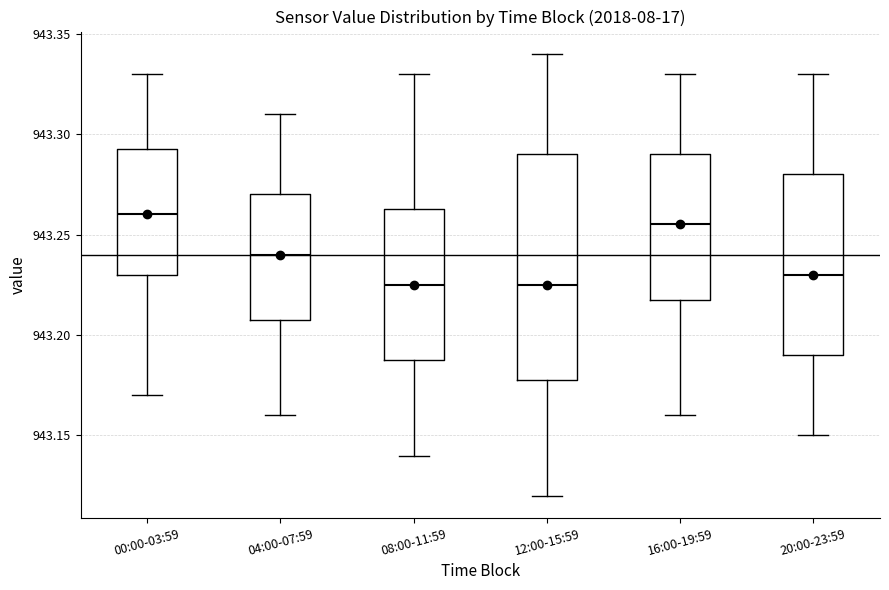

Reading left to right, transcribe this box plot: for each box, give where its median line is, the range the box spans, and where its two whiskers end, as read against the y-axis. The values are not printed on the chart, so give them approximately, as read against the axis.

00:00-03:59: median 943.260, box 943.230 to 943.295, whiskers 943.170 to 943.330
04:00-07:59: median 943.240, box 943.210 to 943.270, whiskers 943.160 to 943.310
08:00-11:59: median 943.225, box 943.190 to 943.265, whiskers 943.140 to 943.330
12:00-15:59: median 943.225, box 943.180 to 943.290, whiskers 943.120 to 943.340
16:00-19:59: median 943.255, box 943.220 to 943.290, whiskers 943.160 to 943.330
20:00-23:59: median 943.230, box 943.190 to 943.280, whiskers 943.150 to 943.330